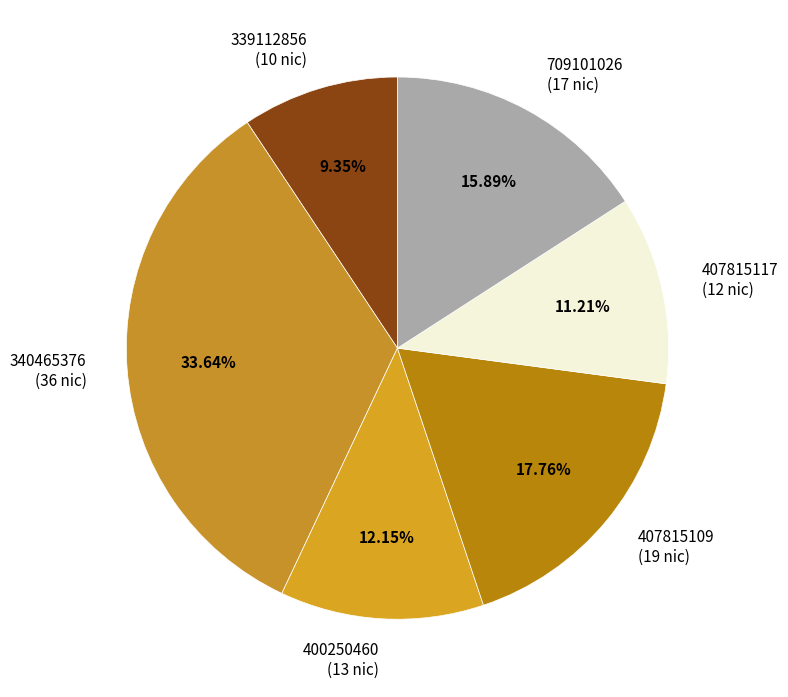

What is the smallest slice in the pie chart?

339112856